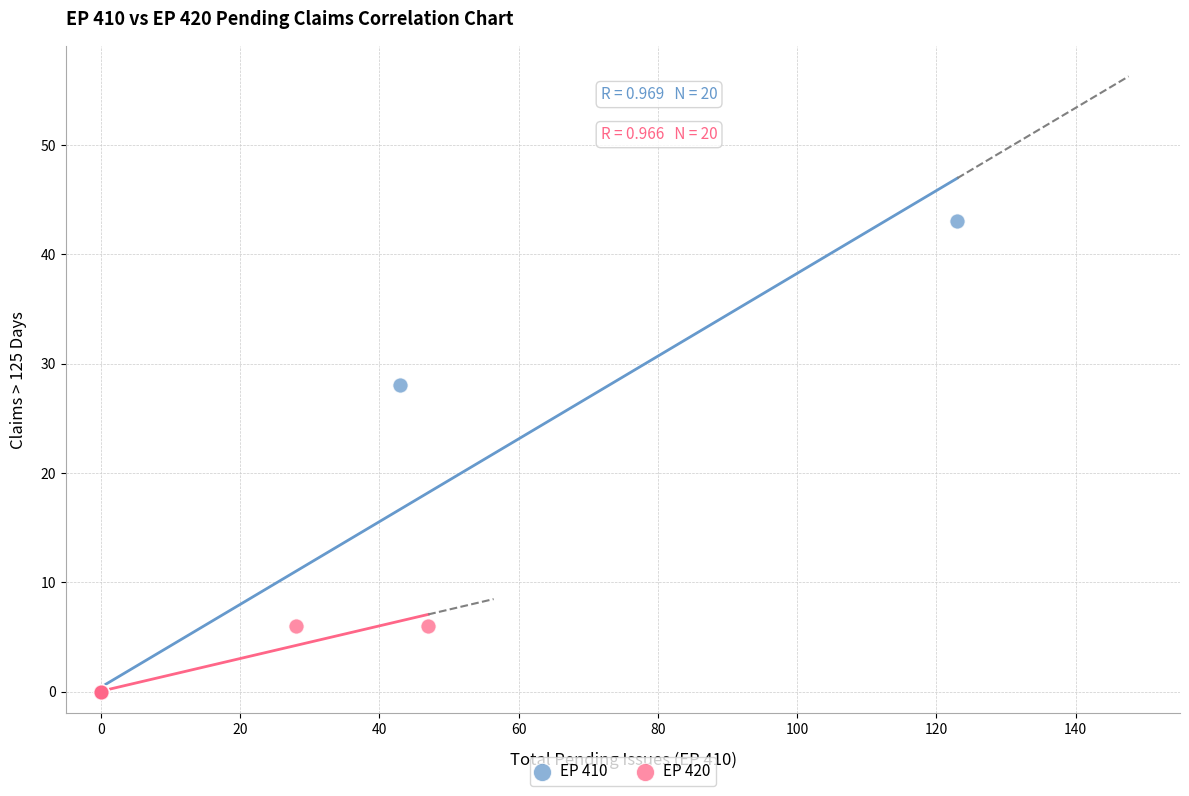

Which series has the largest Y range (max minus min)?

EP 410